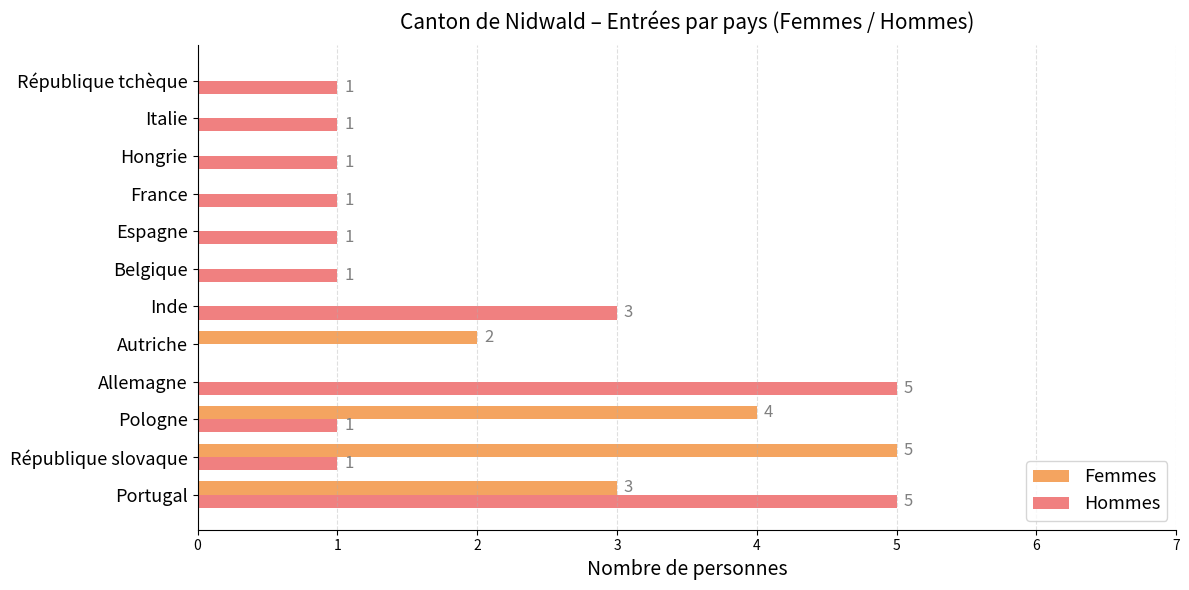

Between République slovaque and République tchèque, which series saw the biggest shift?

Femmes